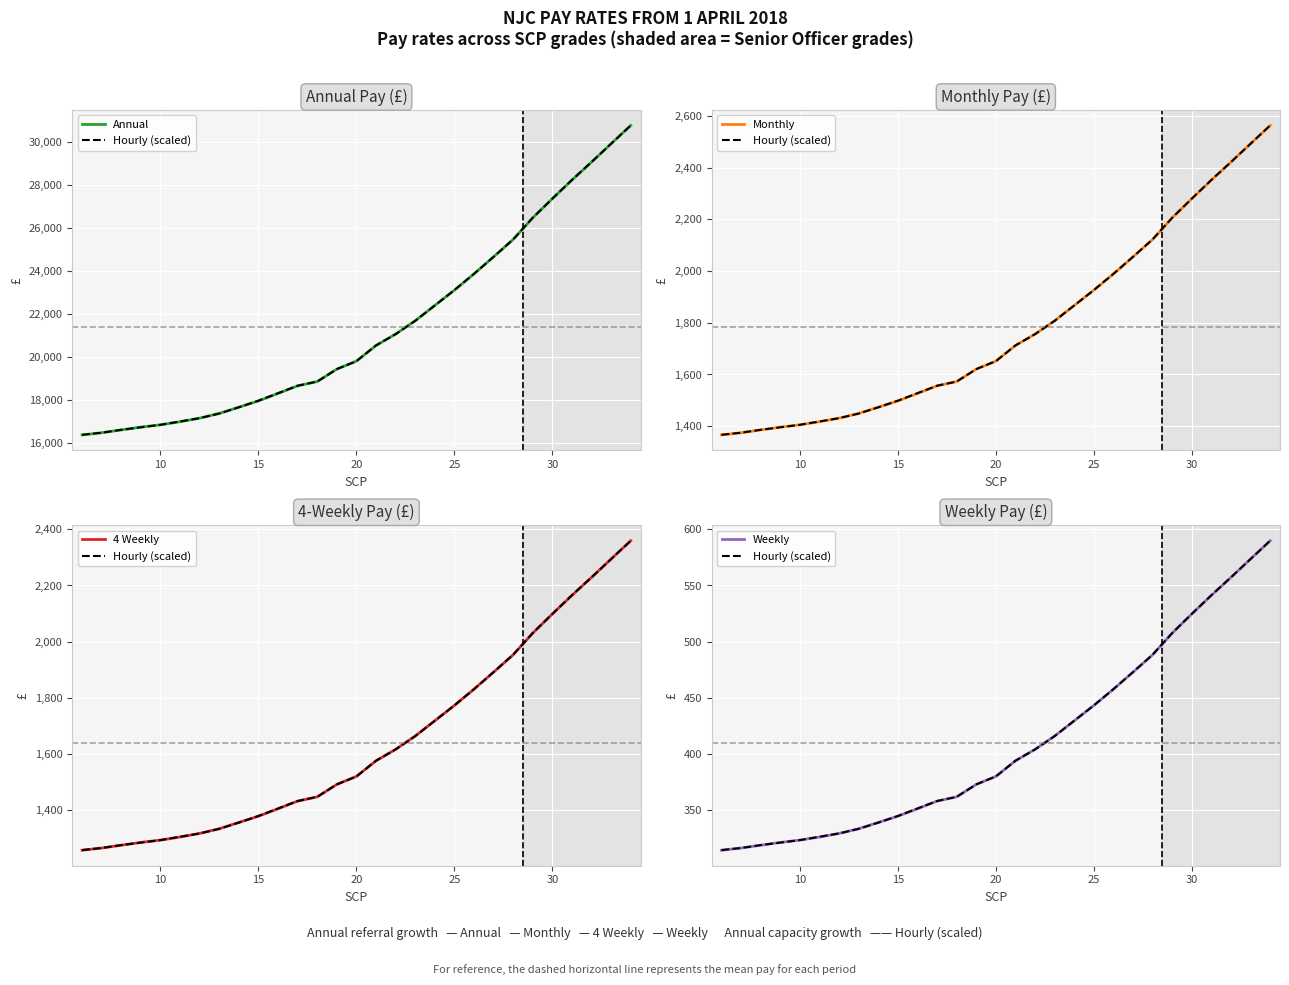

True or false: 4 Weekly and Monthly intersect in this chart.

False